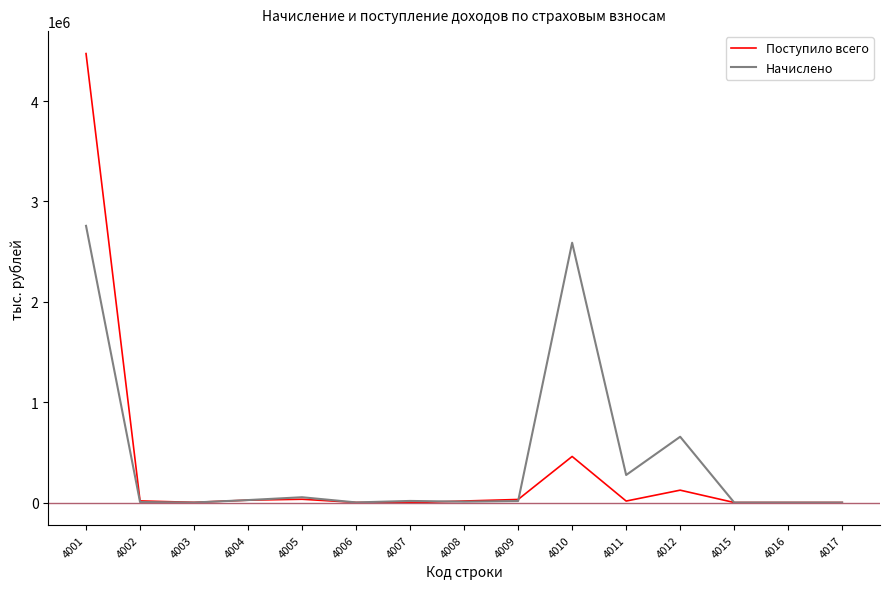

Which label corresponds to the largest value in the chart?

4001